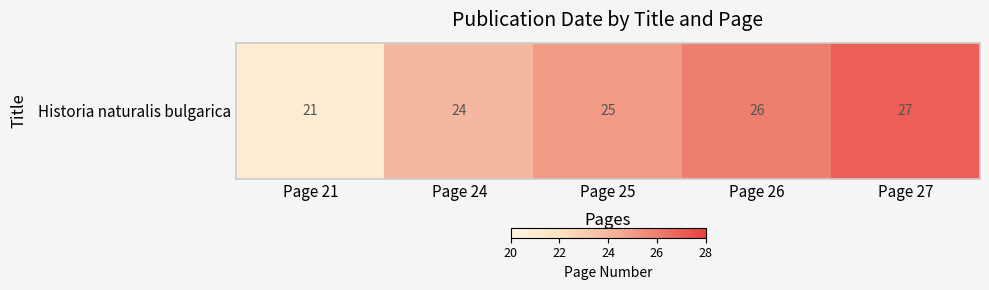

What is the sum of all values?

123